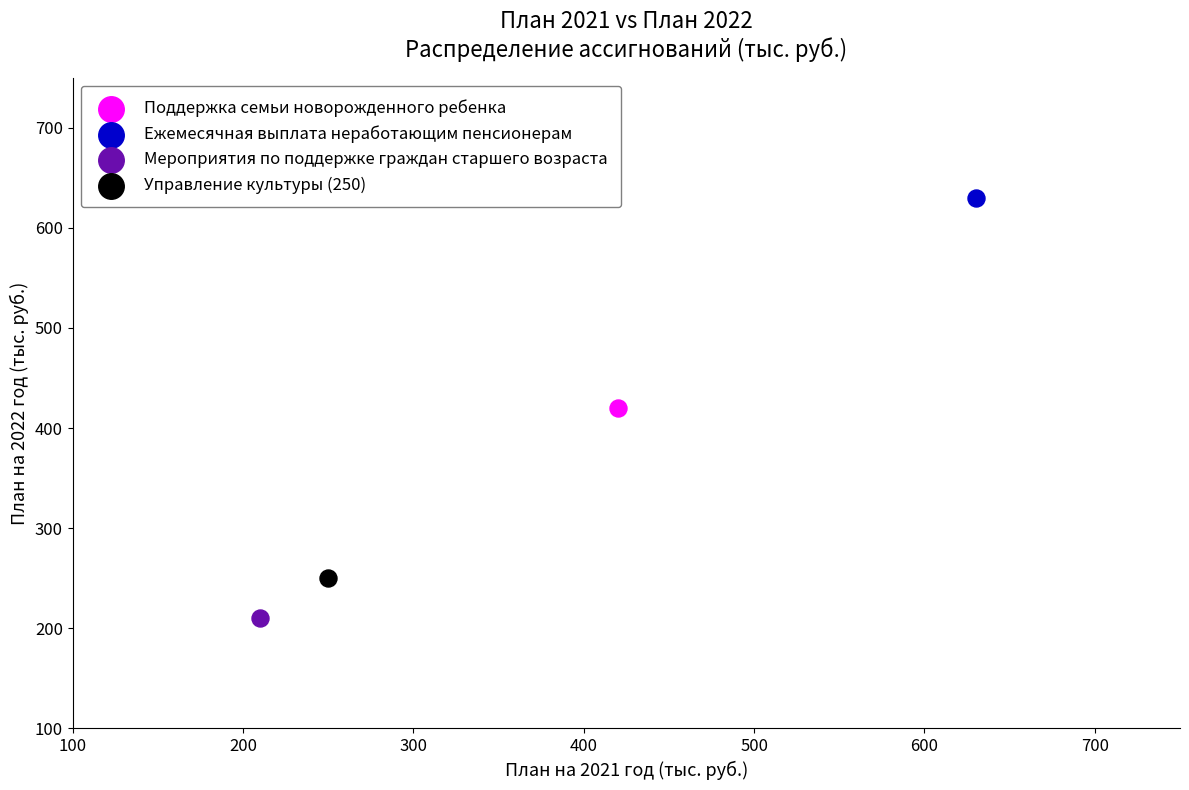

What are all the series names shown in the legend?

Поддержка семьи новорожденного ребенка, Ежемесячная выплата неработающим пенсионерам, Мероприятия по поддержке граждан старшего возраста, Управление культуры (250)